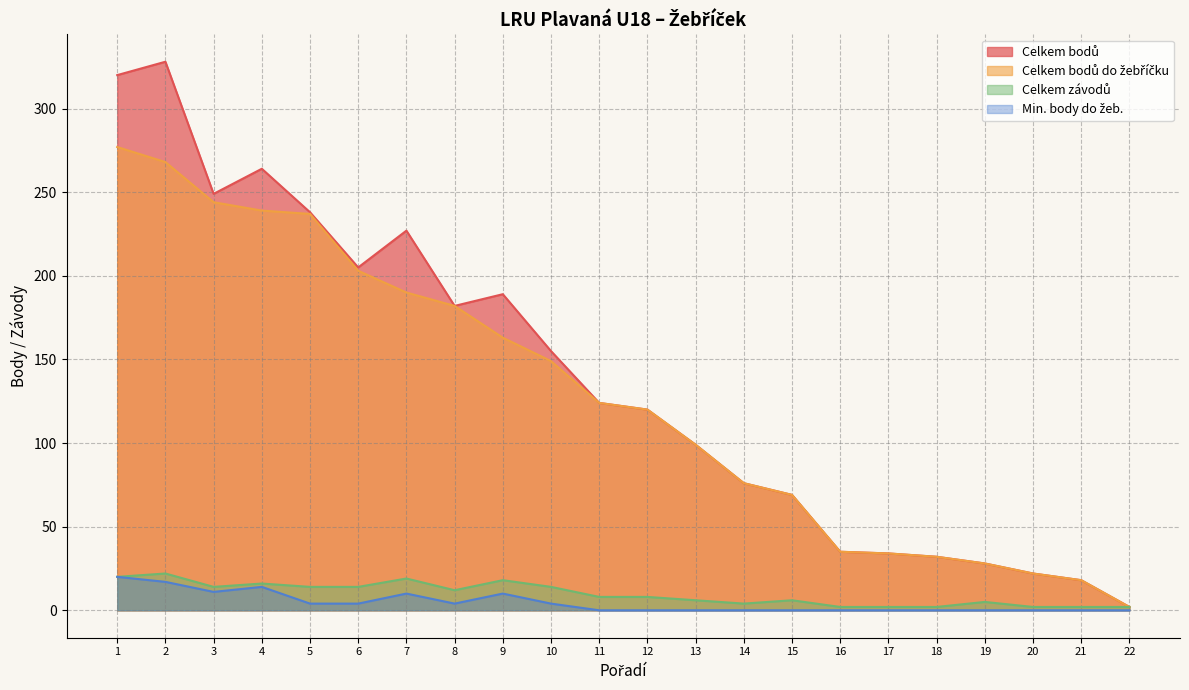

Which series has the largest total across all categories?

Celkem bodů